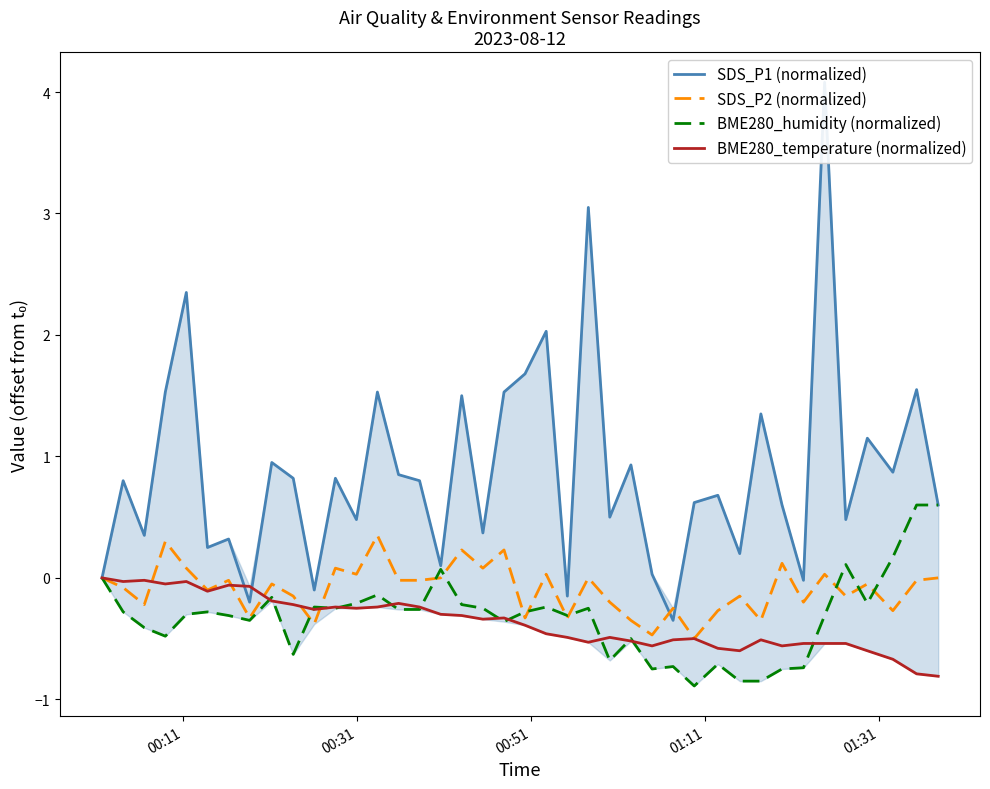

In SDS_P1 (normalized), how many points are higher than both neighbors (excluding endpoints)?

15